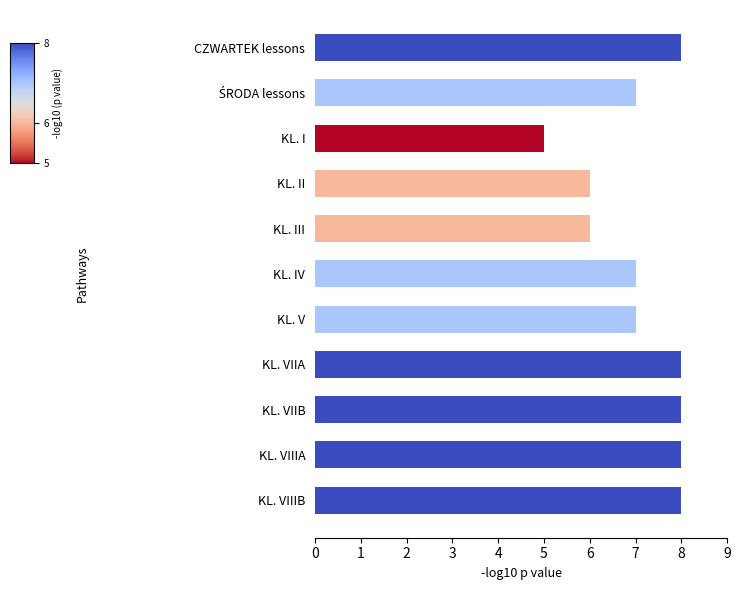

Reading top to bottom, extract all data points from this chart.

8	7	5	6	6	7	7	8	8	8	8